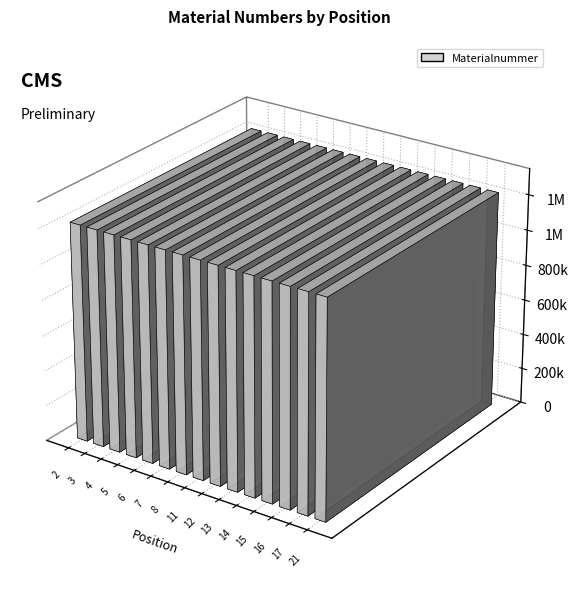

How many distinct data groups are displayed?

1